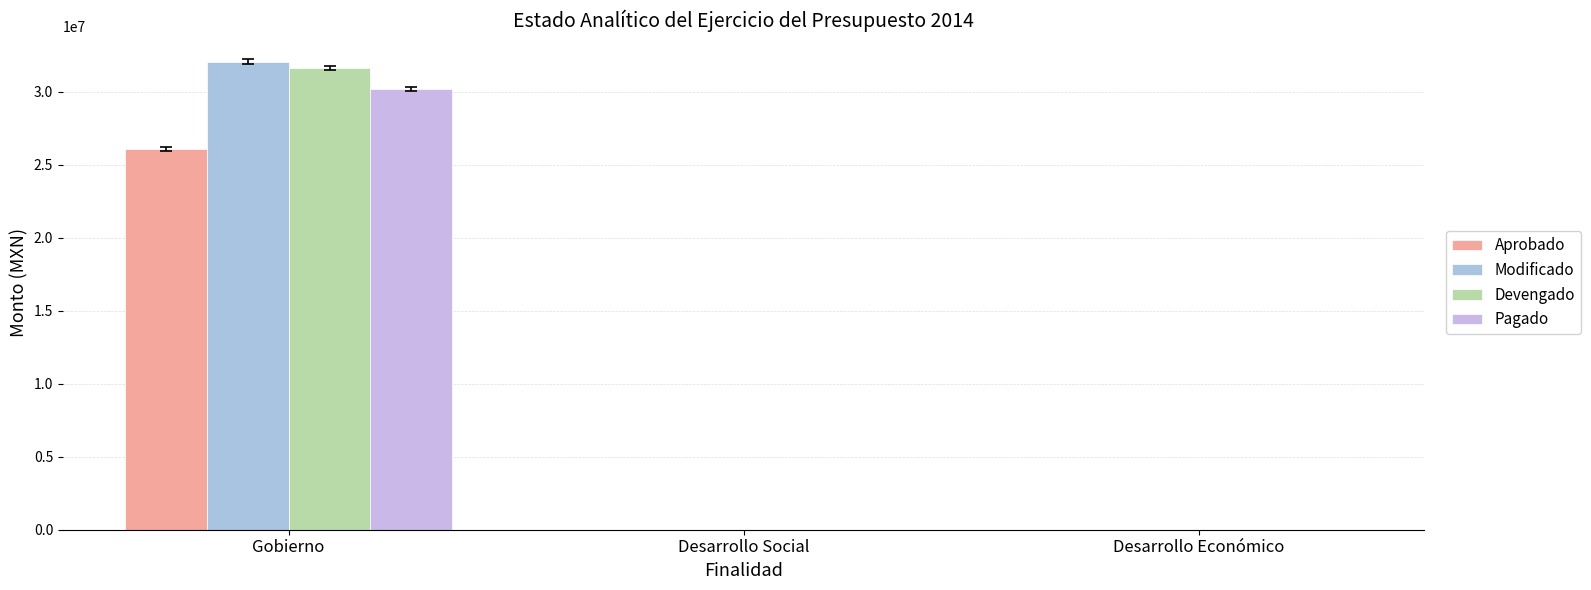

What are all the series names shown in the legend?

Aprobado, Modificado, Devengado, Pagado